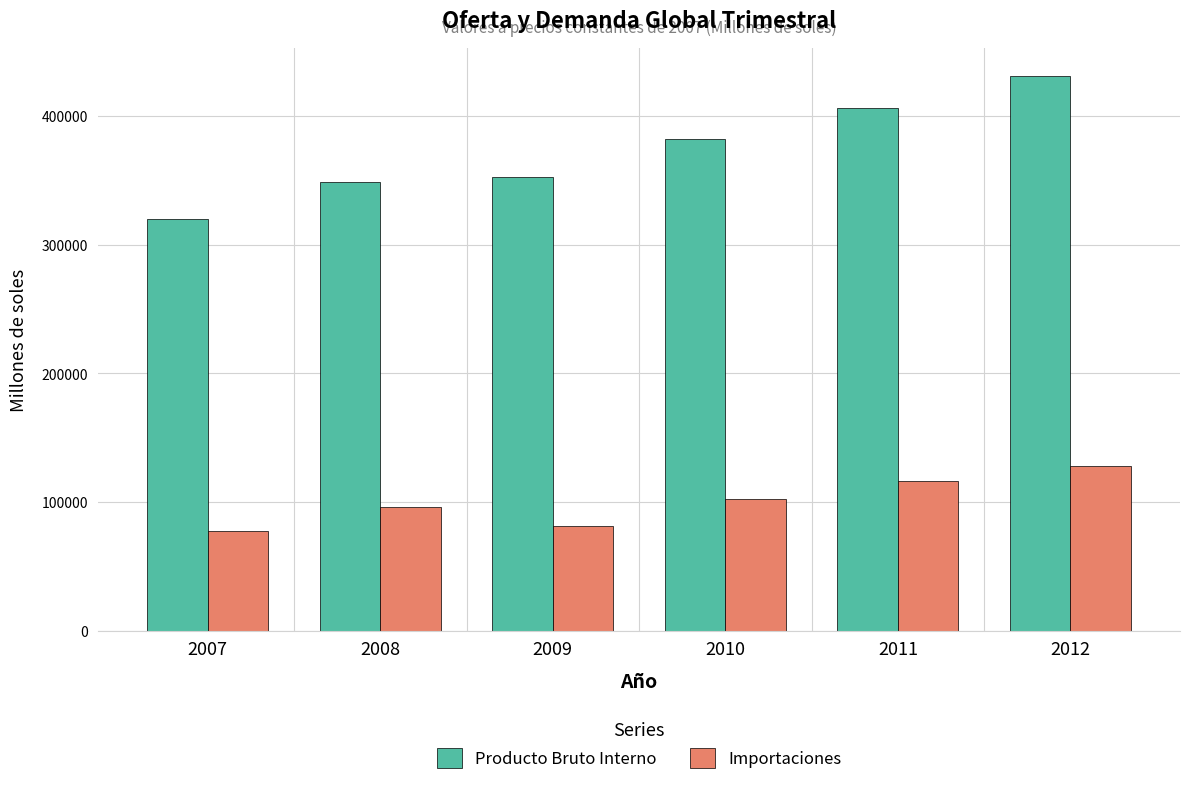

Are the bars horizontal?

No